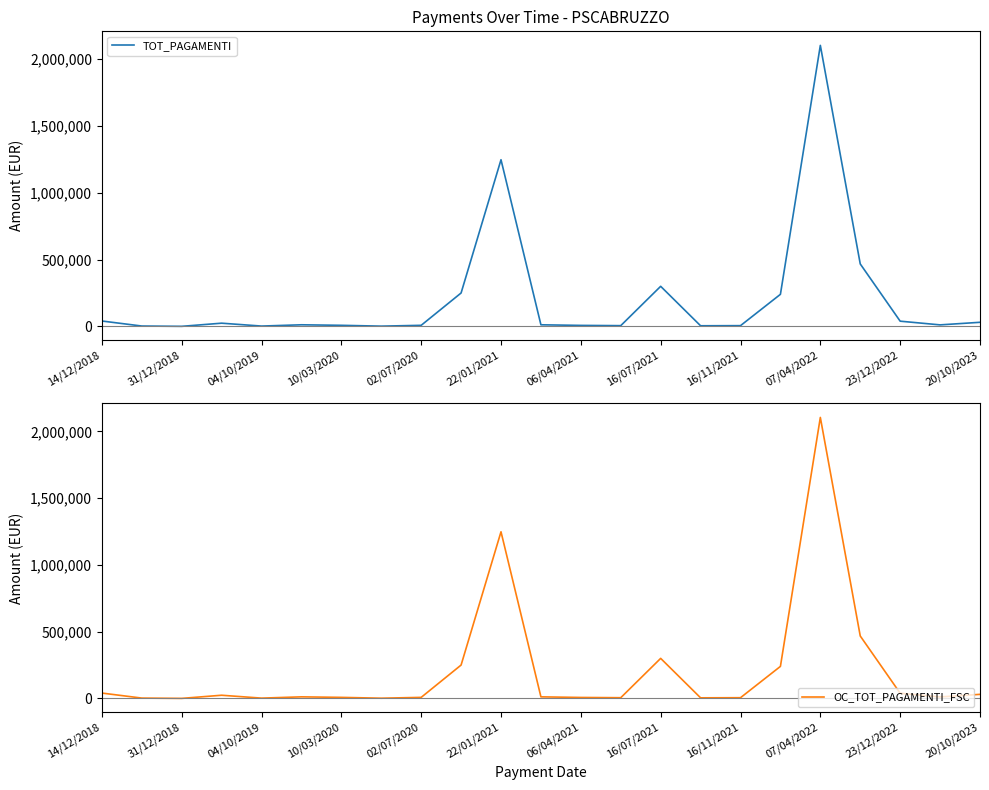

At how many categories does at least one series exceed 1042932?

2